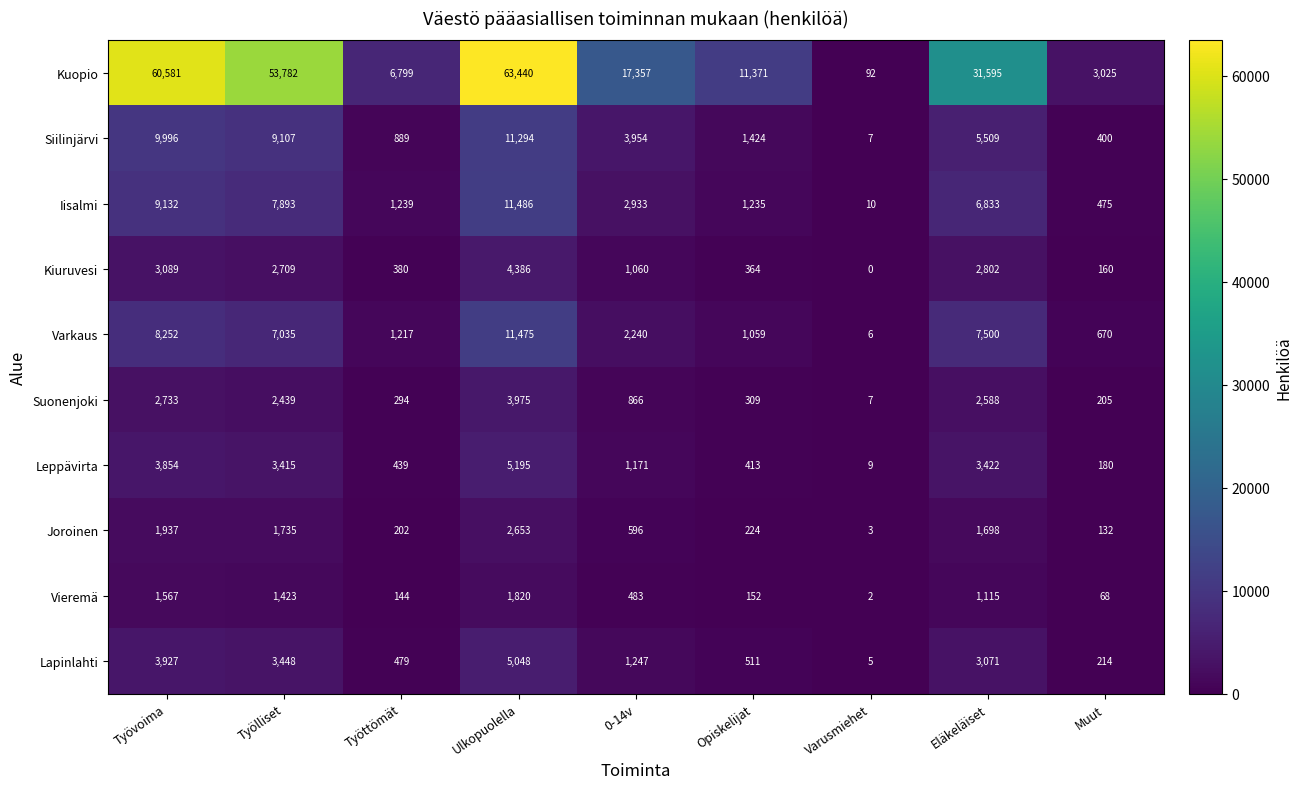

True or false: Siilinjärvi has a value of 514 at Opiskelijat.

False